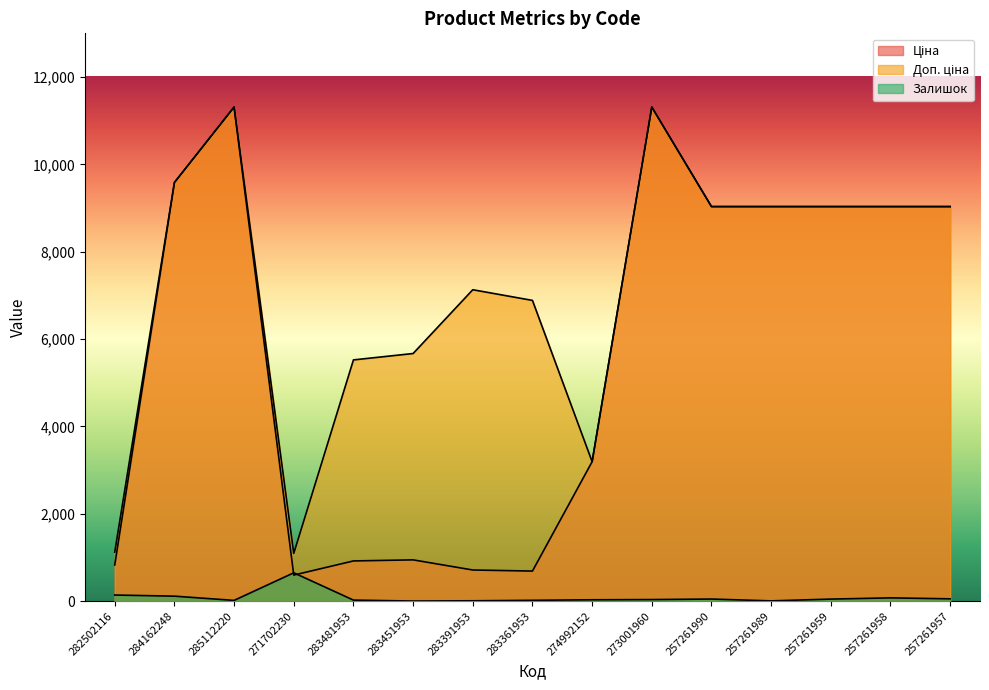

What are all the series names shown in the legend?

Ціна, Доп. ціна, Залишок